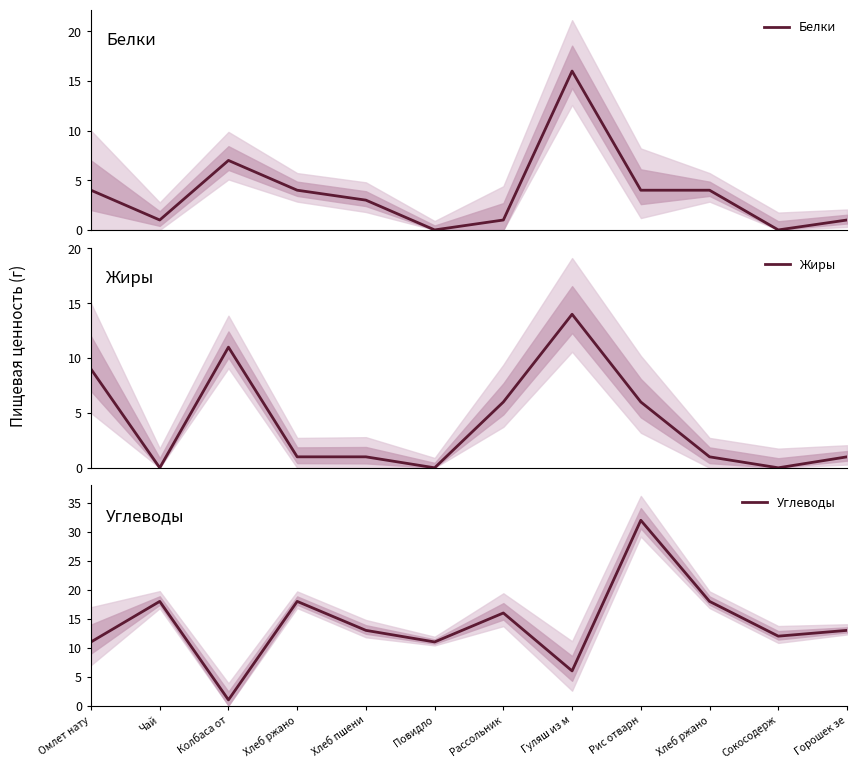

What is the label of the 5th point from the right?

Гуляш из м